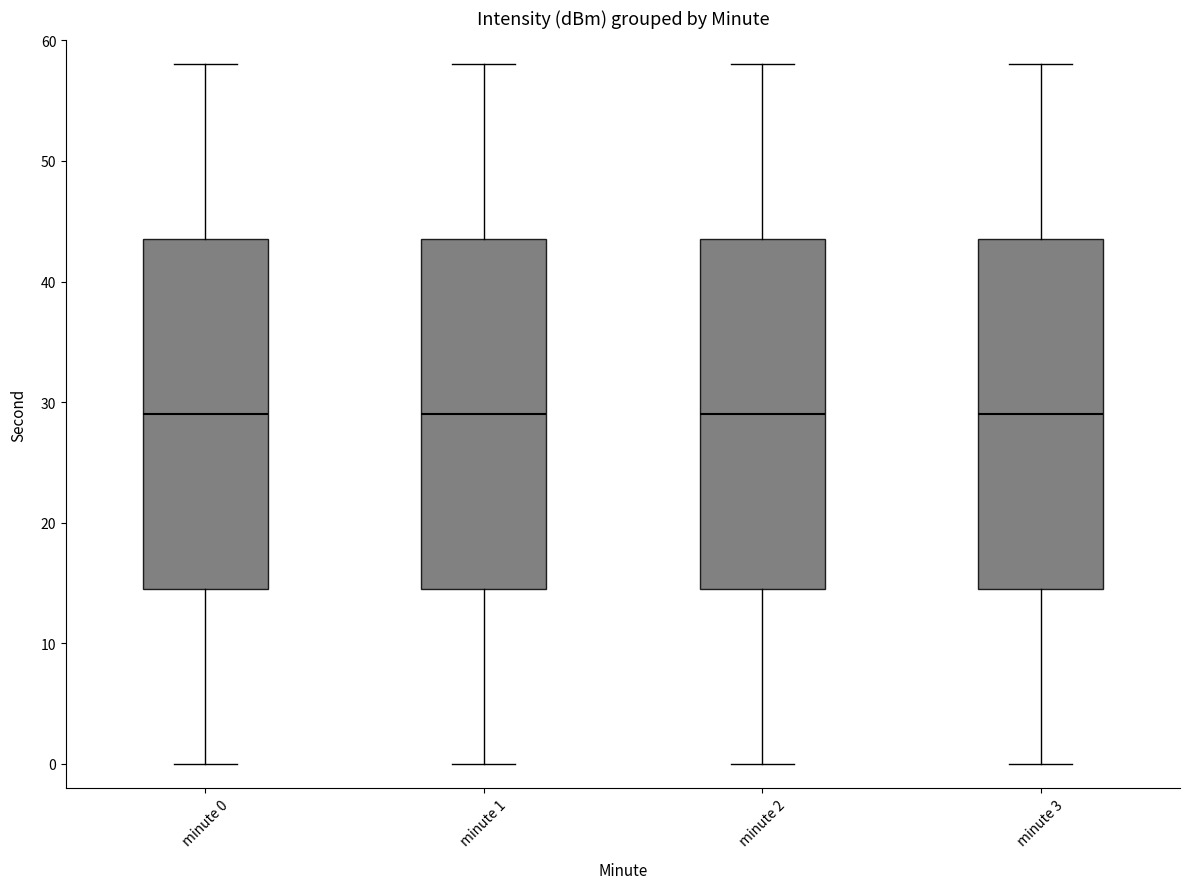

Reading left to right, transcribe this box plot: for each box, give where its median line is, the range the box spans, and where its two whiskers end, as read against the y-axis. The values are not printed on the chart, so give them approximately, as read against the axis.

minute 0: median 29, box 15 to 44, whiskers 0 to 58
minute 1: median 29, box 15 to 44, whiskers 0 to 58
minute 2: median 29, box 15 to 44, whiskers 0 to 58
minute 3: median 29, box 15 to 44, whiskers 0 to 58